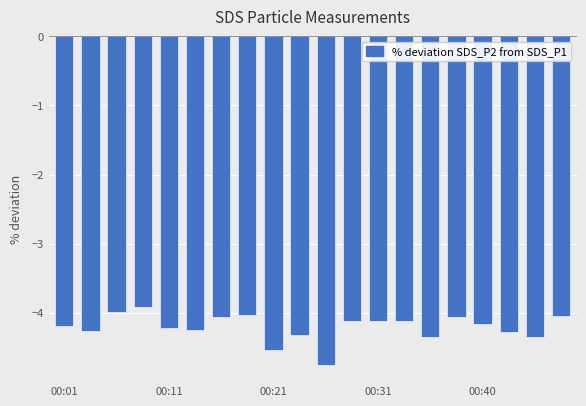

What is the value of the 6th bar from the left?

-4.2